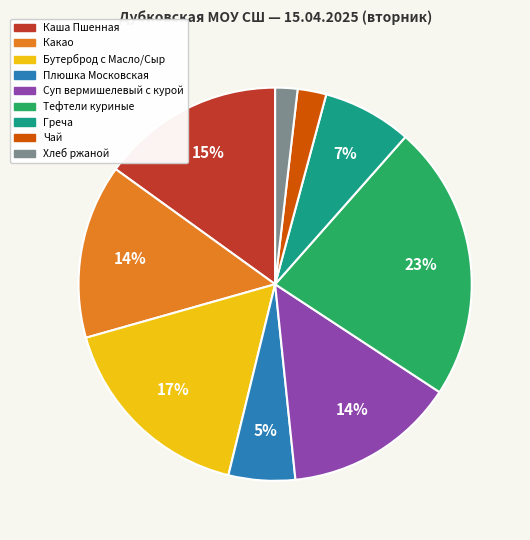

Does Плюшка Московская account for over 50% of the chart?

No